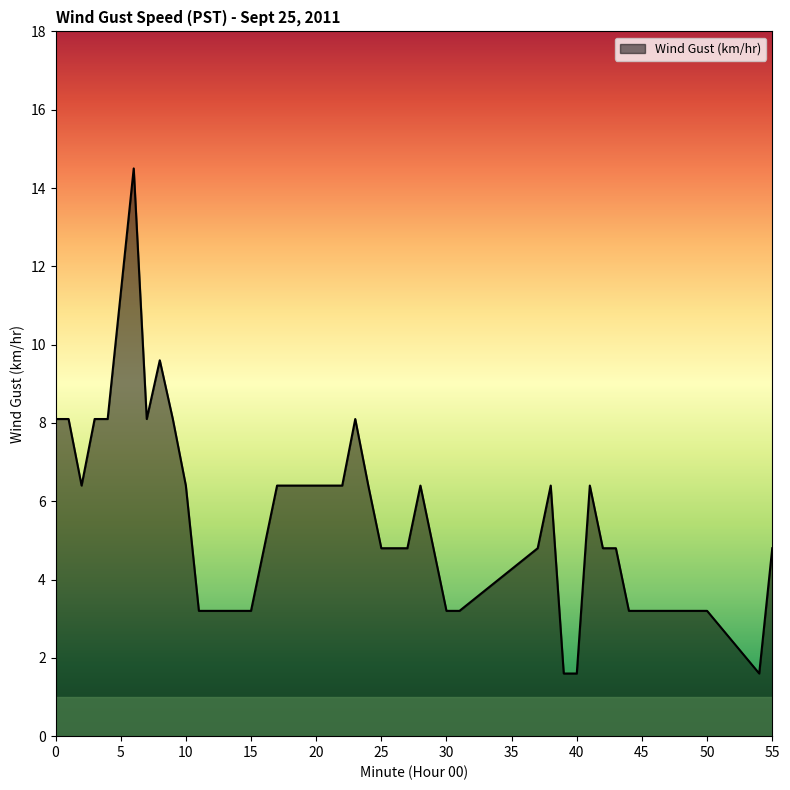

What is the difference between the maximum and minimum values?

12.9